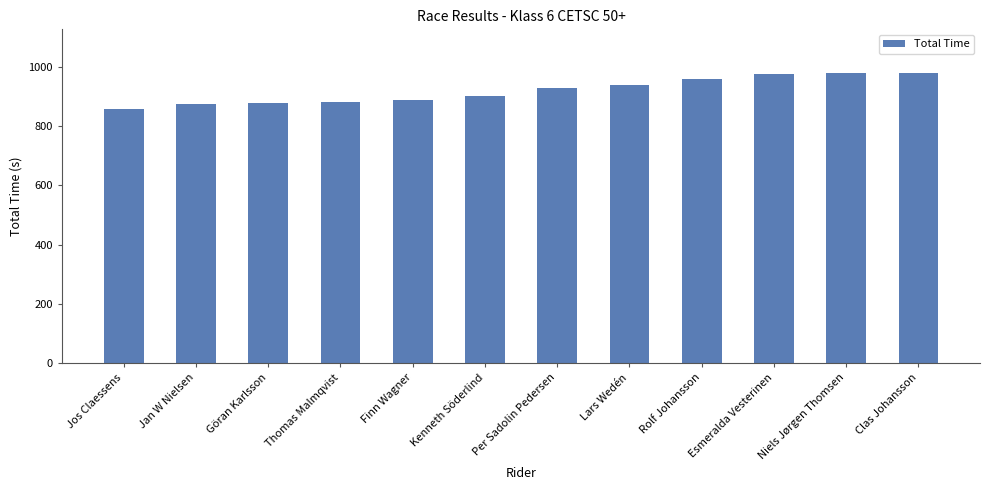

The chart shows a value of 881.6 at Thomas Malmqvist. True or false?

True